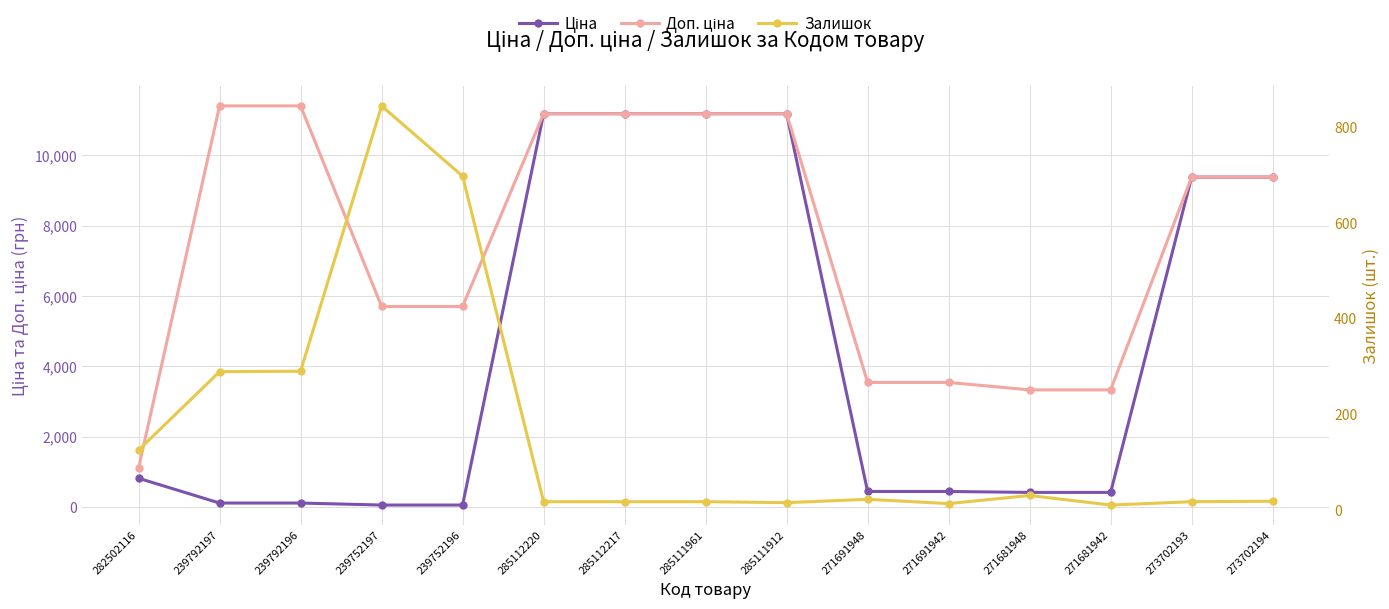

Which series has the largest total across all categories?

Доп. ціна